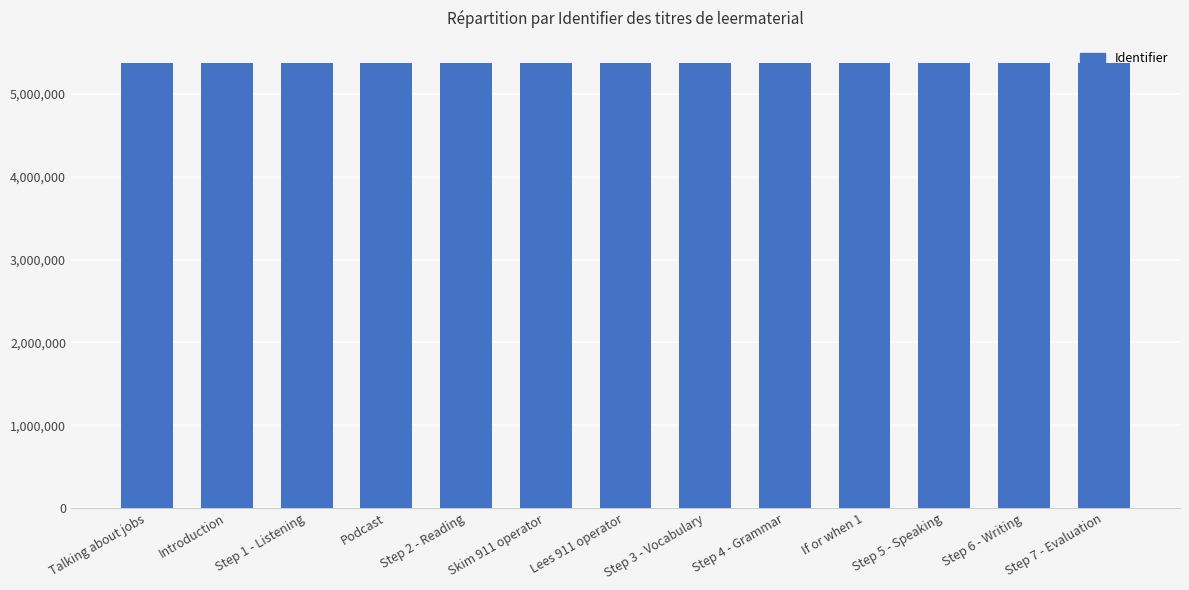

The chart shows a value of 7031387 at Talking about jobs. True or false?

False